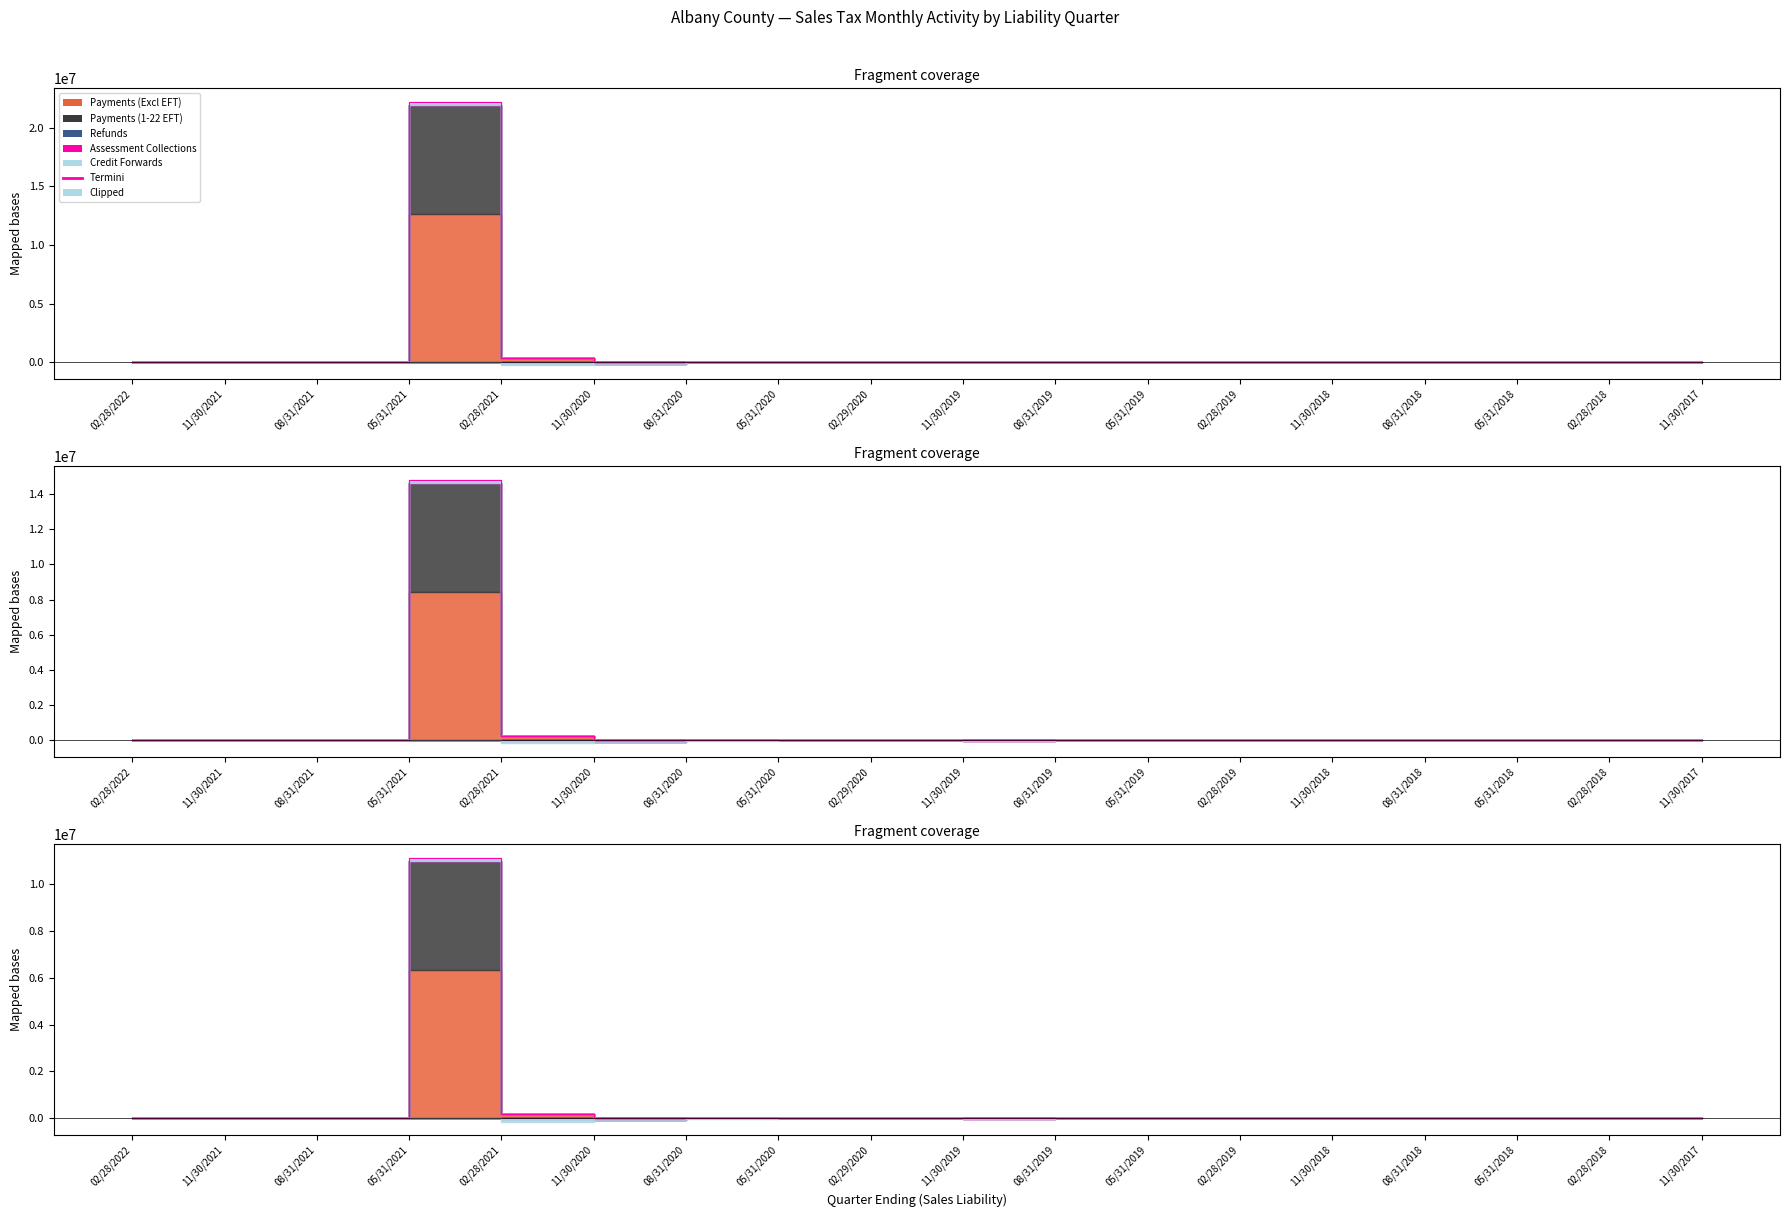

The Credit Forwards series shows -8158.6 at 11/30/2020. True or false?

True